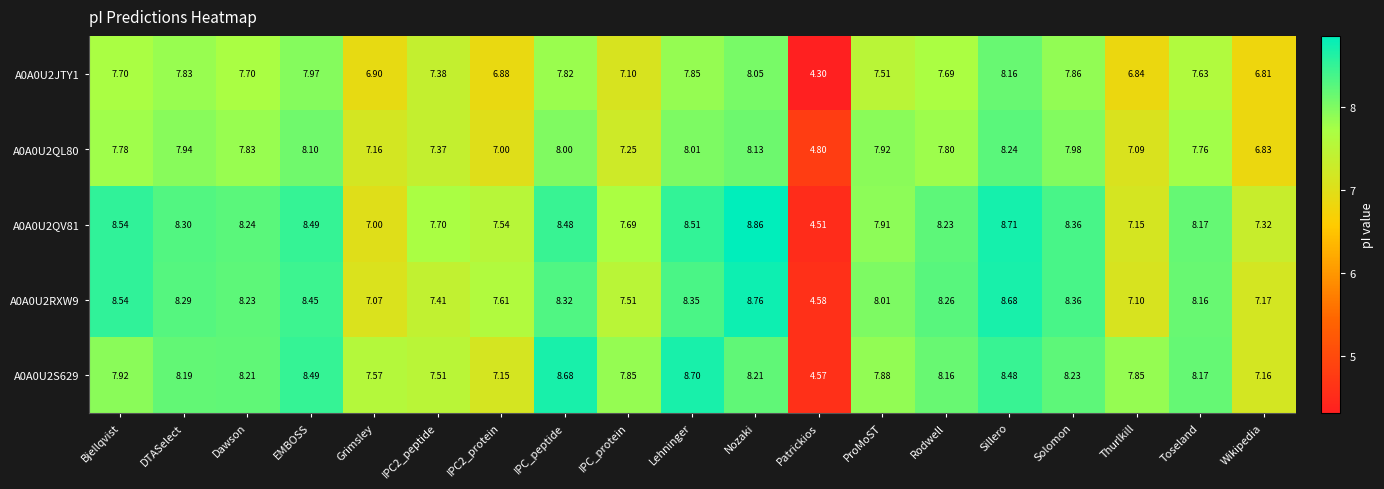

At which label is A0A0U2RXW9 closest to 6?

Grimsley